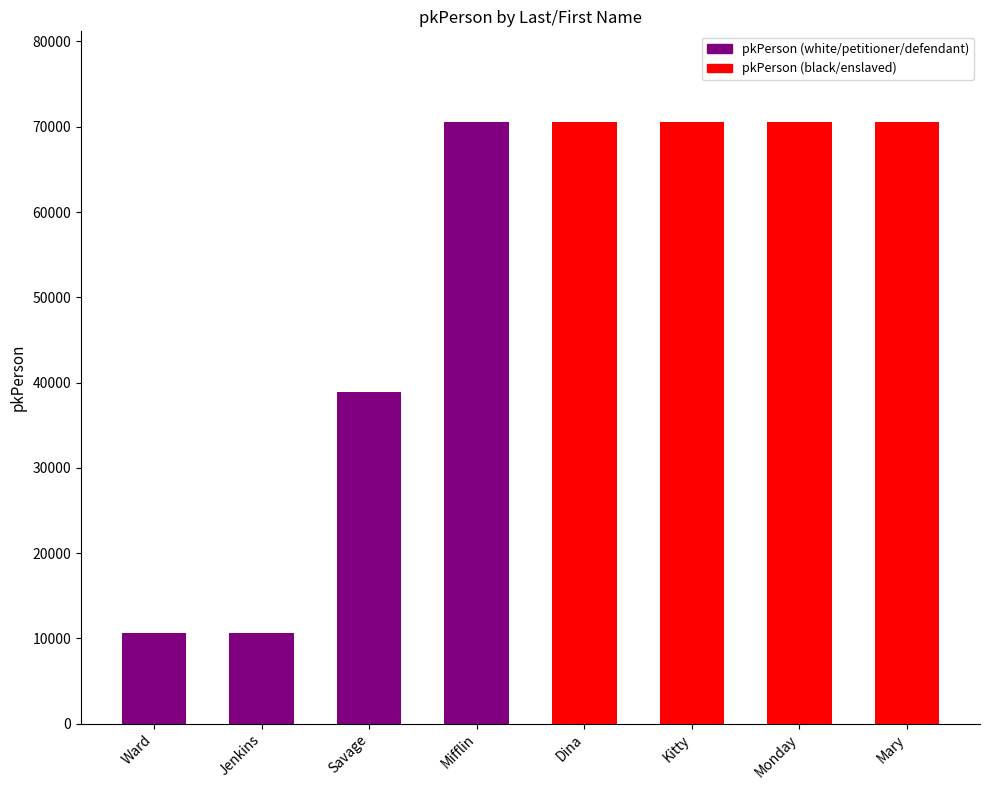

Count the number of categories in the chart.

8